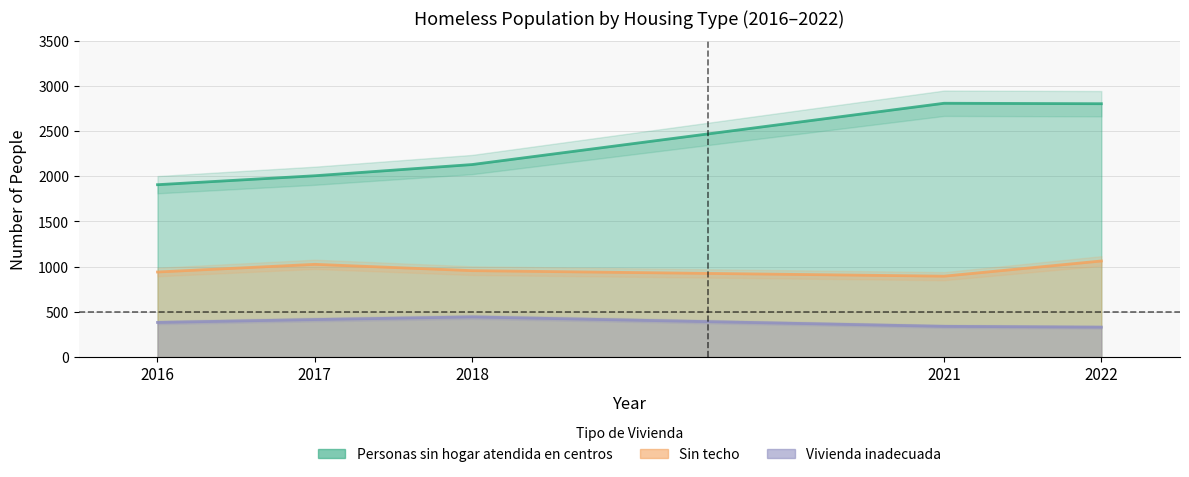

At how many categories does at least one series exceed 2436?

2